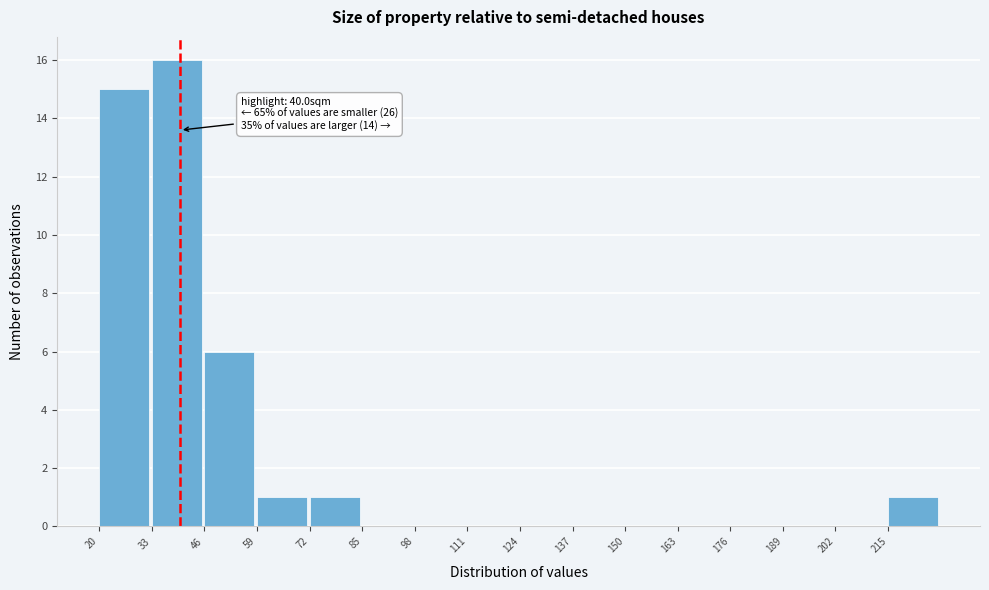

Over which range of the x-axis is the bar tallest?

33 to 46